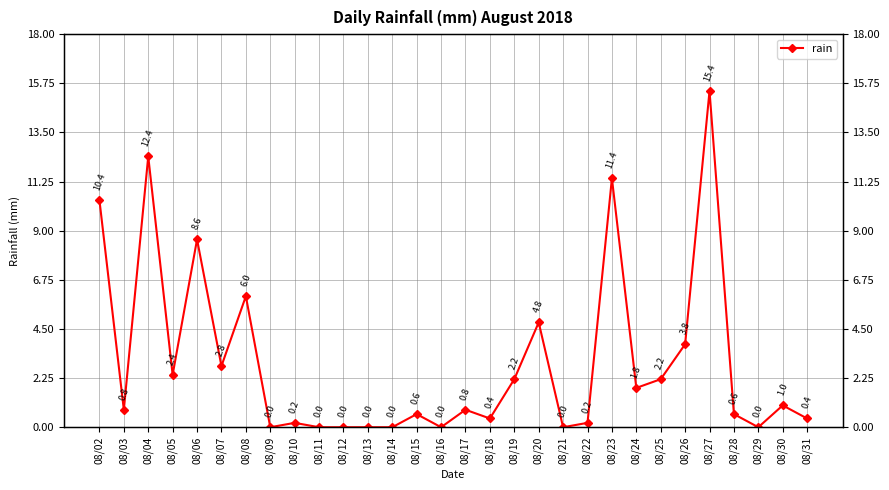

How many positive values are there?

22